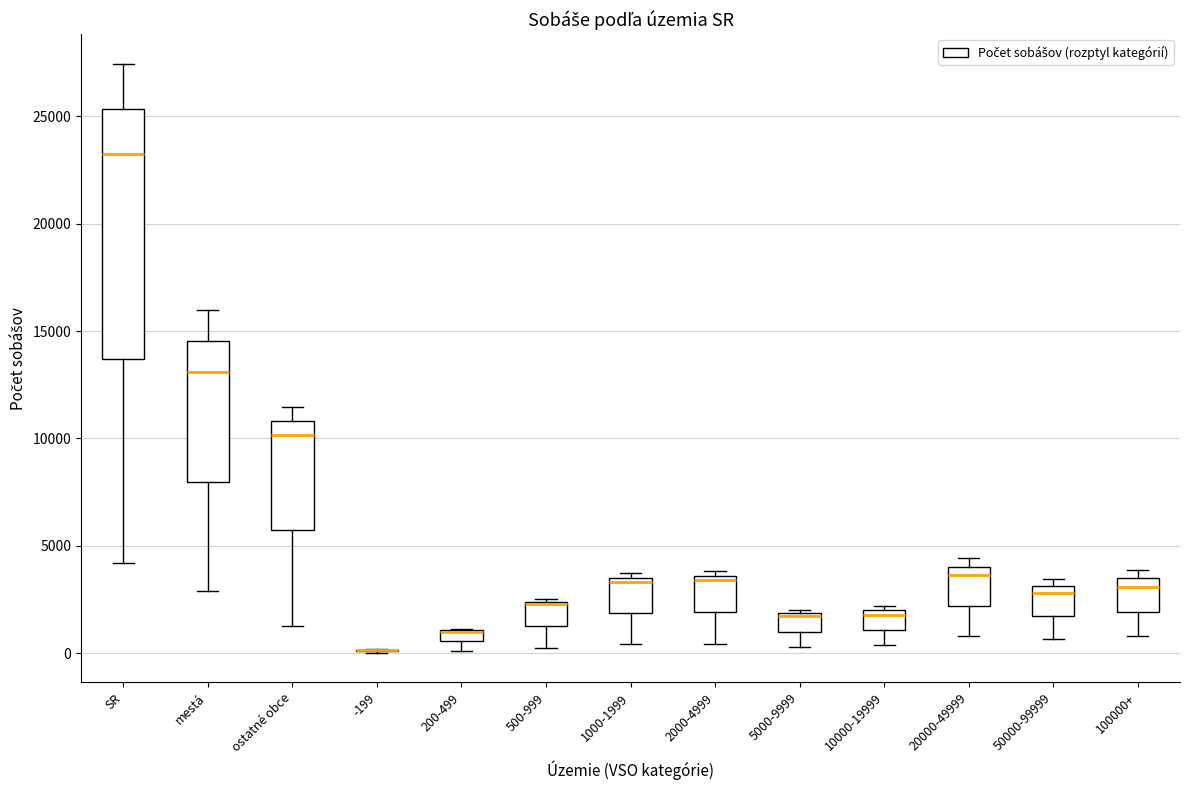

Where is the lower edge of the box for 5000-9999 on the y-axis? The values are not printed on the chart, so give them approximately, as read against the axis.

1000